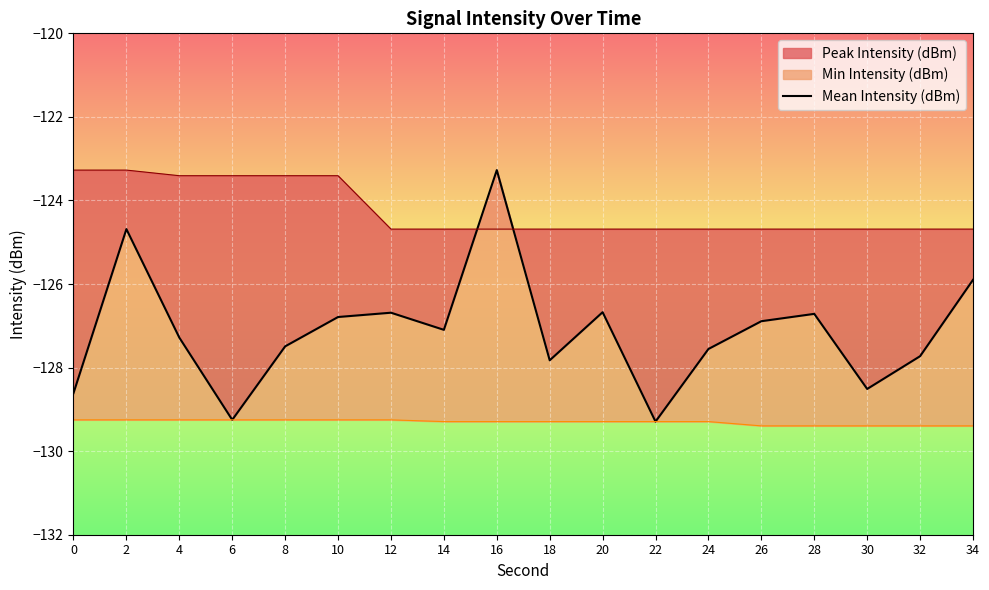

How many interior local peaks (higher than both neighbors) does the data have?

5